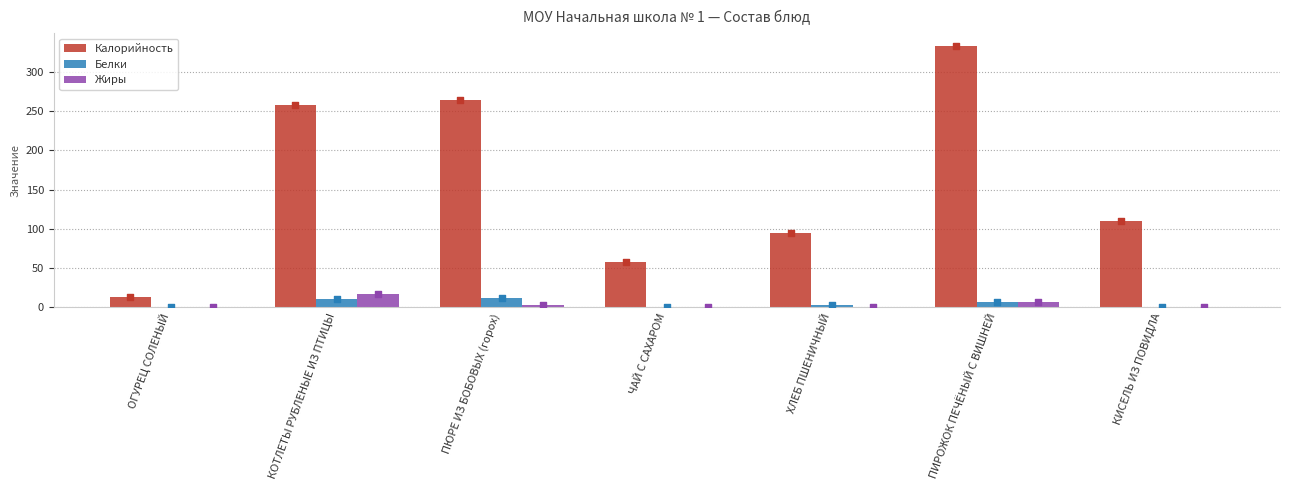

What is the total value across all series at ХЛЕБ ПШЕНИЧНЫЙ?

98.2